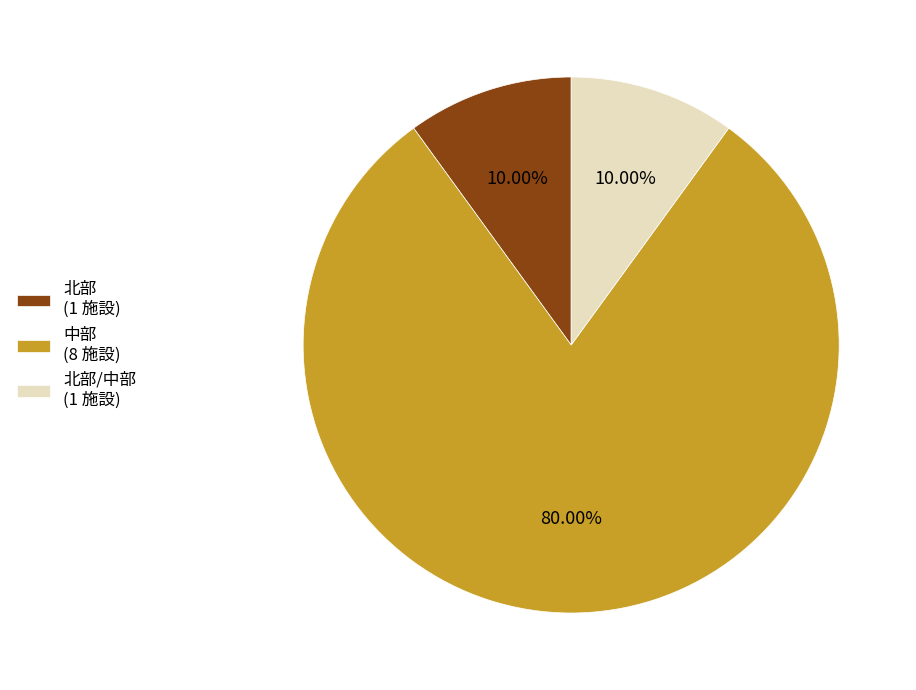

Between 北部/中部 (1 施設) and 中部 (8 施設), which is larger?

中部 (8 施設)